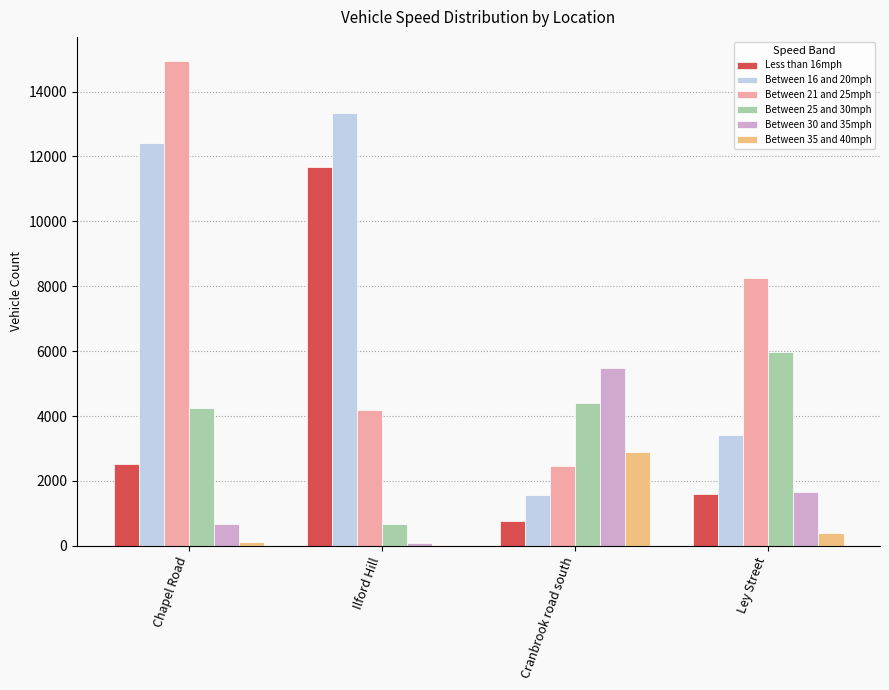

Reading left to right, list all the values displayed in this chart.

Less than 16mph: 2532	11680	764	1587
Between 16 and 20mph: 12421	13334	1557	3409
Between 21 and 25mph: 14937	4198	2452	8242
Between 25 and 30mph: 4261	666	4391	5988
Between 30 and 35mph: 668	103	5471	1669
Between 35 and 40mph: 108	24	2906	411